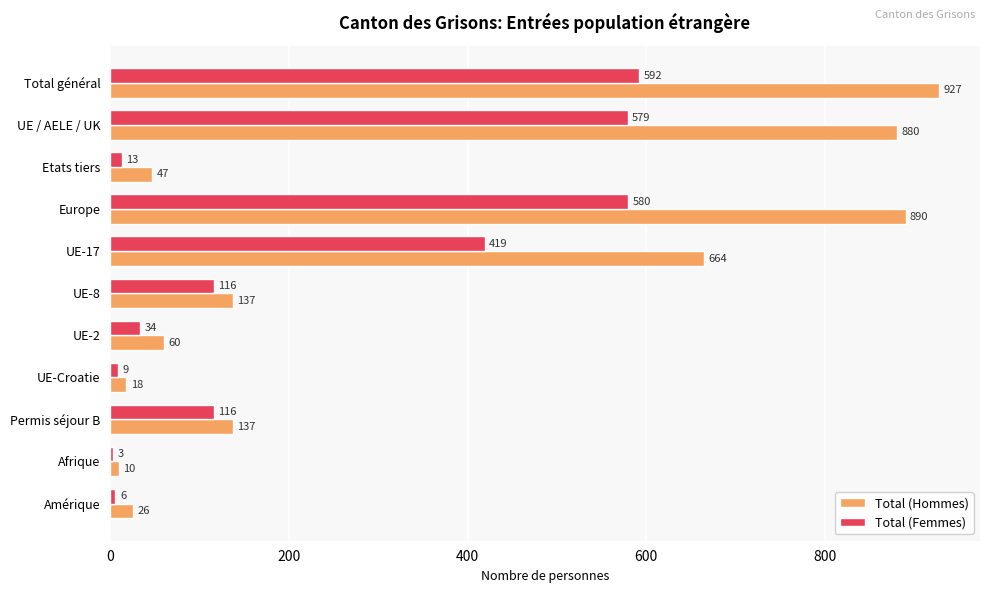

List the series in order of their peak value, lowest first.

Total (Femmes), Total (Hommes)